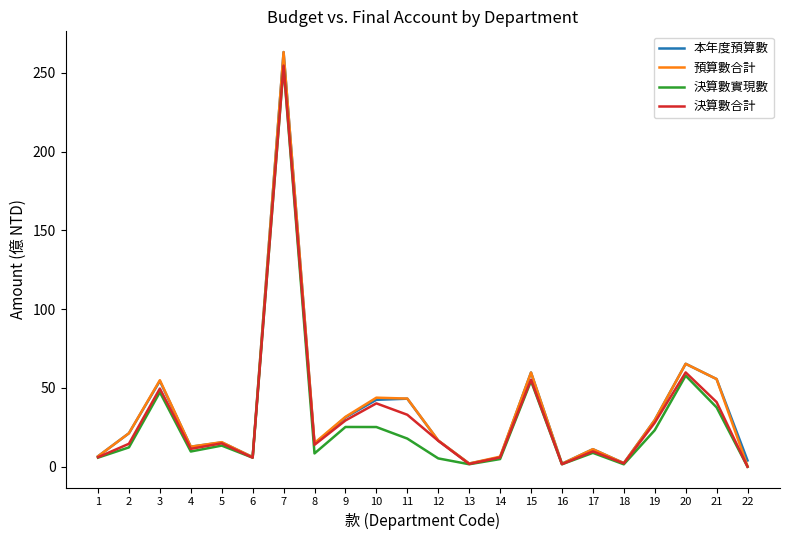

True or false: 預算數合計 has more than 2 points higher than both neighbors.

True